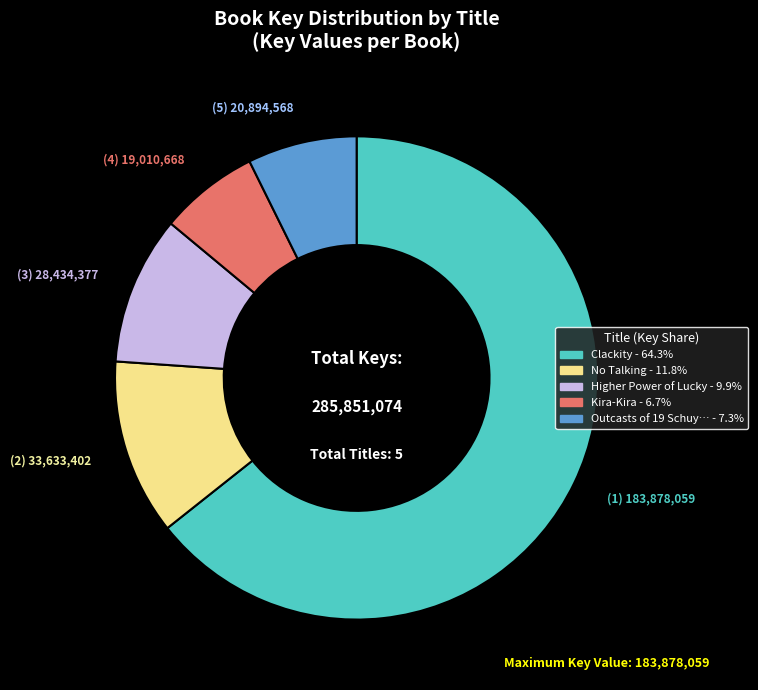

To the nearest percent, what is the difference between the largest and smallest slice percentages?

58%